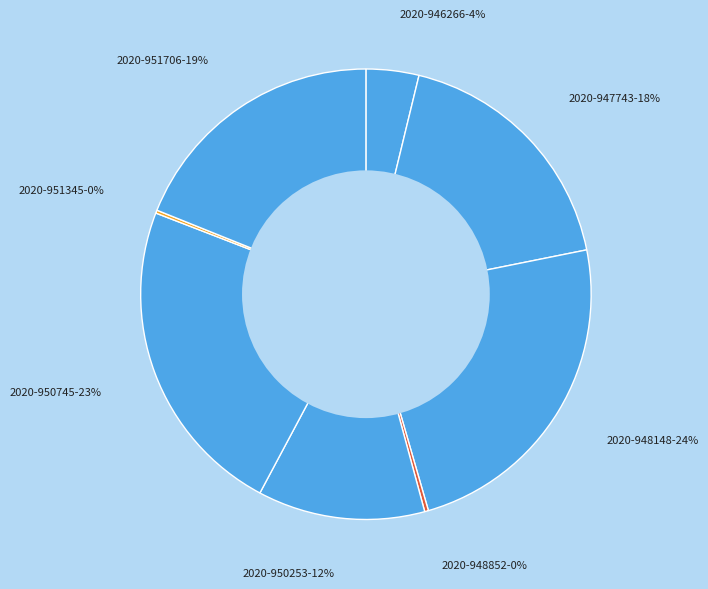

What percentage is the 2020-946266 slice, to the nearest percent?

4%